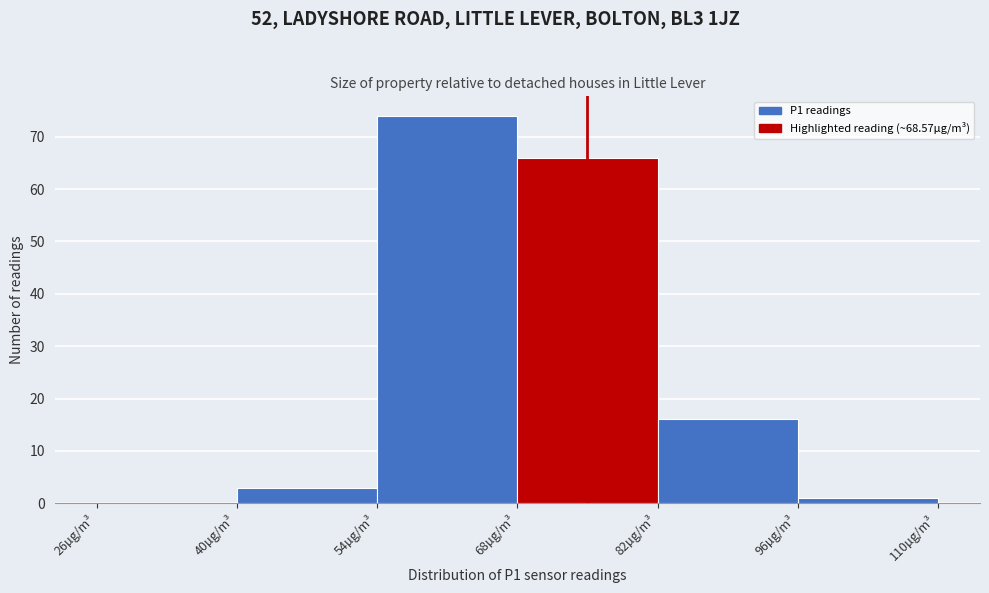

Reading left to right, list every bar in this chart as the range it spans on the x-axis followed by its height. The values are not printed on the chart, so give them approximately, as read against the axis.

26 to 40: 0
40 to 54: 3
54 to 68: 74
68 to 82: 66
82 to 96: 16
96 to 110: 1